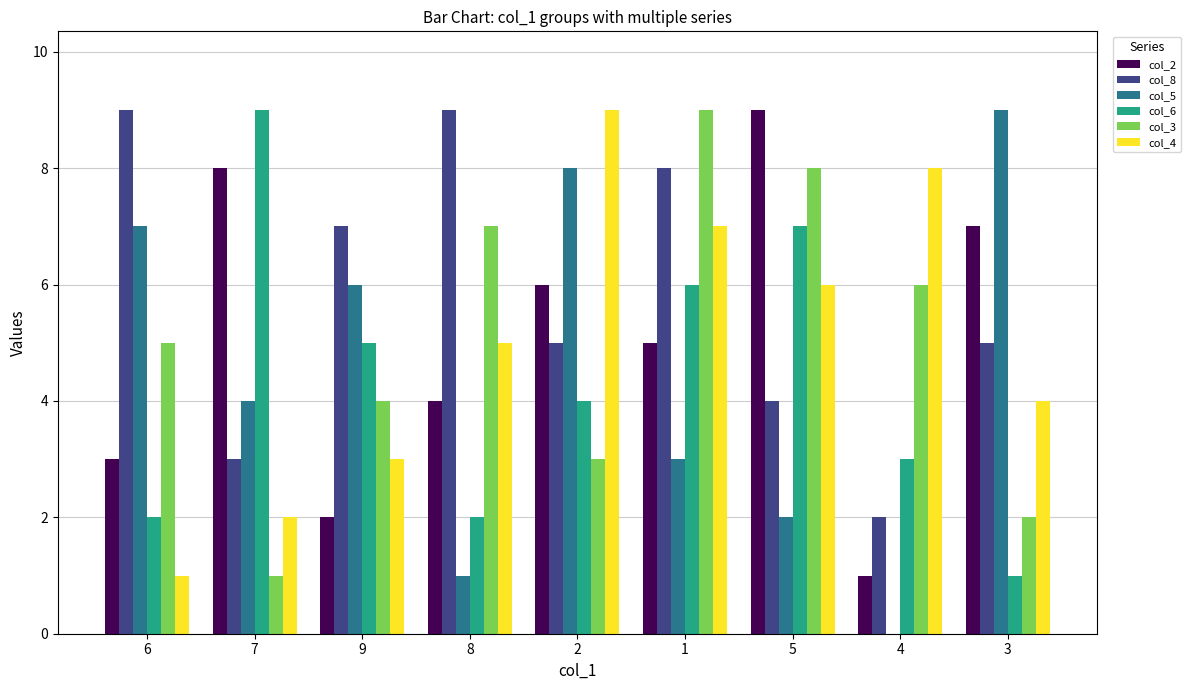

Does the chart contain stacked bars?

No